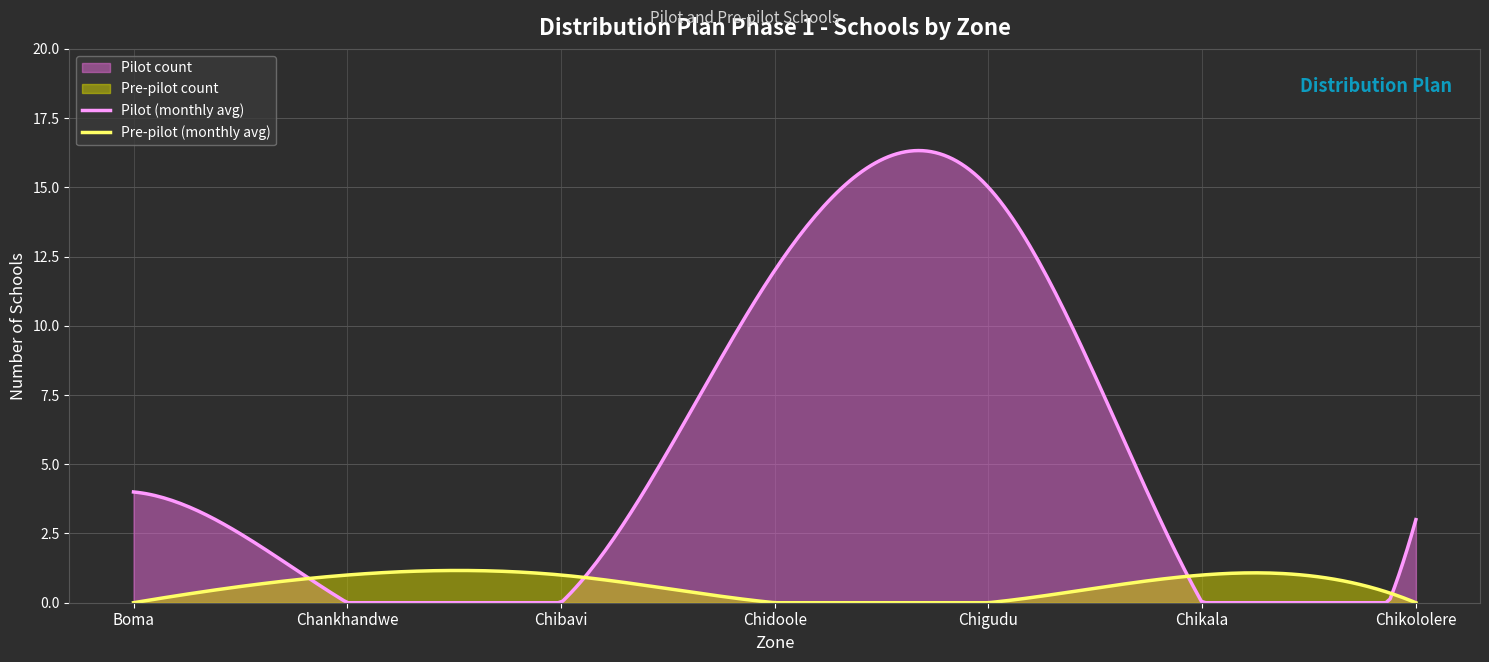

At which label is Pilot count closest to 7?

Boma